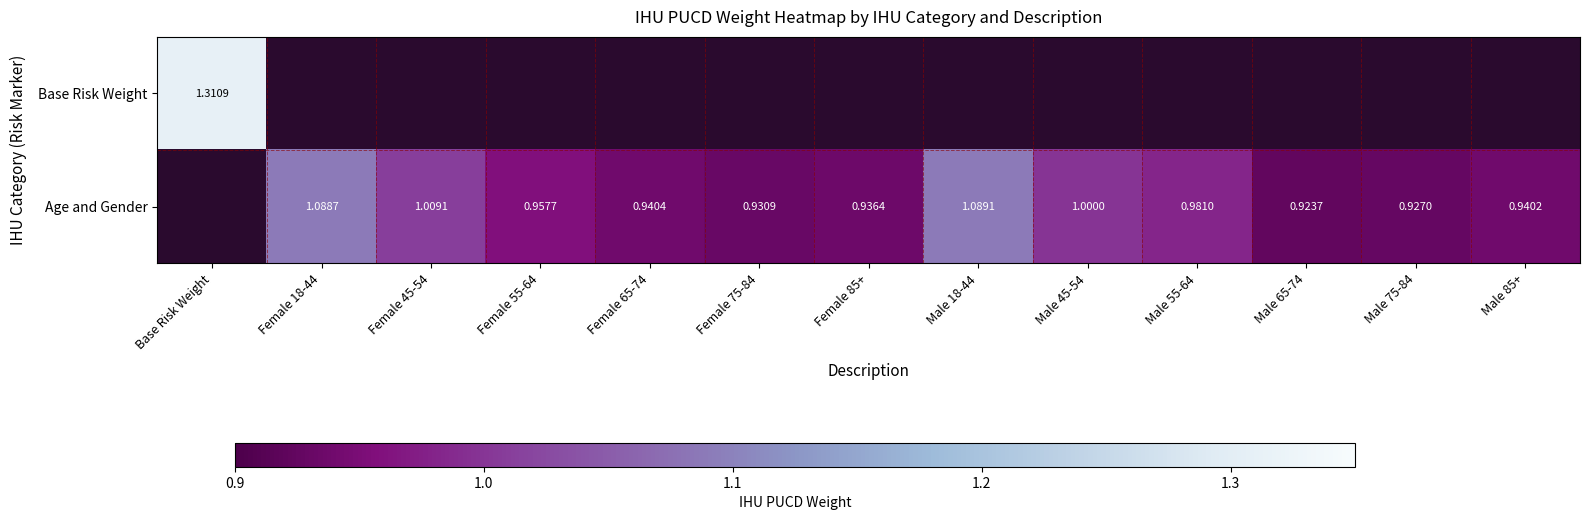

At Male 65-74, list the series in order from smallest to largest.

Base Risk Weight, Age and Gender